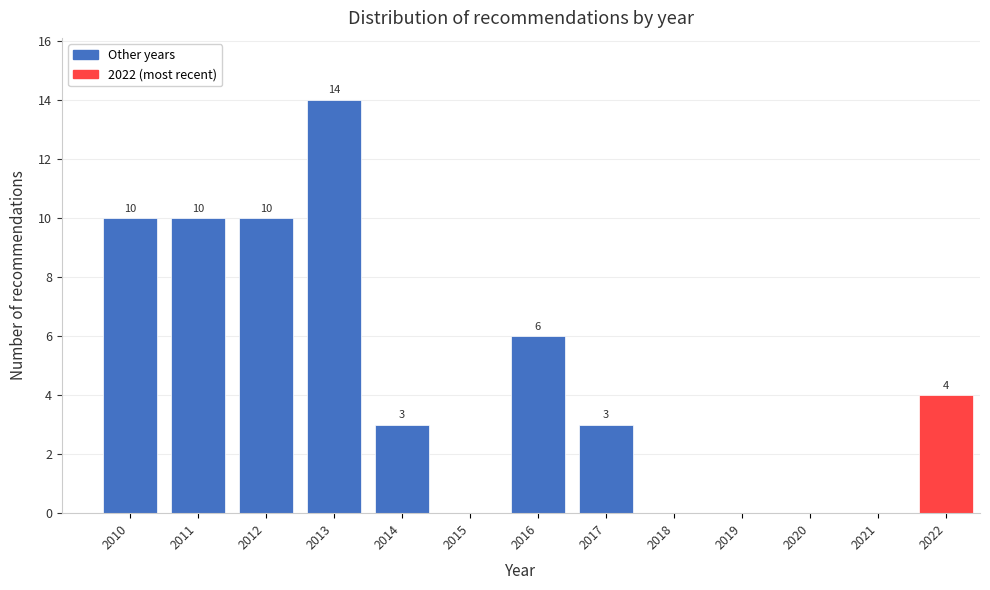

Reading left to right, what are all the values shown in this chart?

2010=10	2011=10	2012=10	2013=14	2014=3	2015=0	2016=6	2017=3	2018=0	2019=0	2020=0	2021=0	2022=4